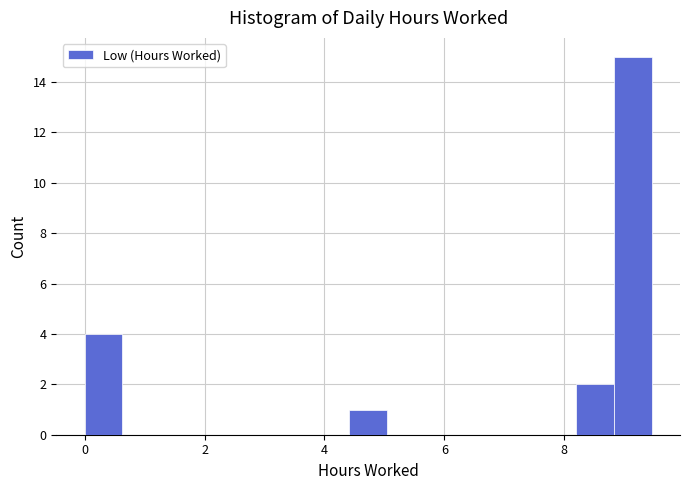

Read against the x-axis, roughly where is the centre of the tallest bar?

9.2